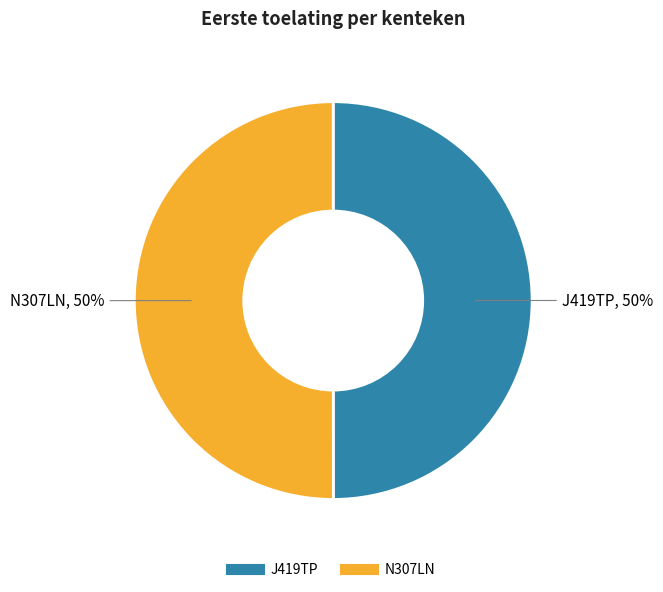

Count the number of slices in the pie.

2